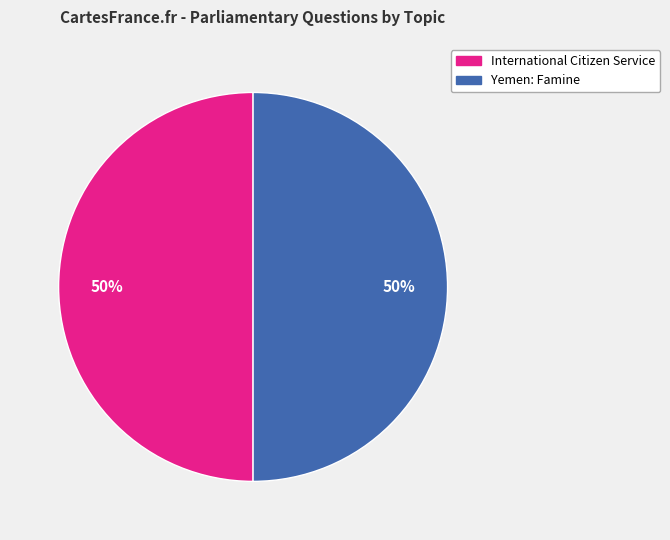

To the nearest percent, what portion does International Citizen Service represent?

50%